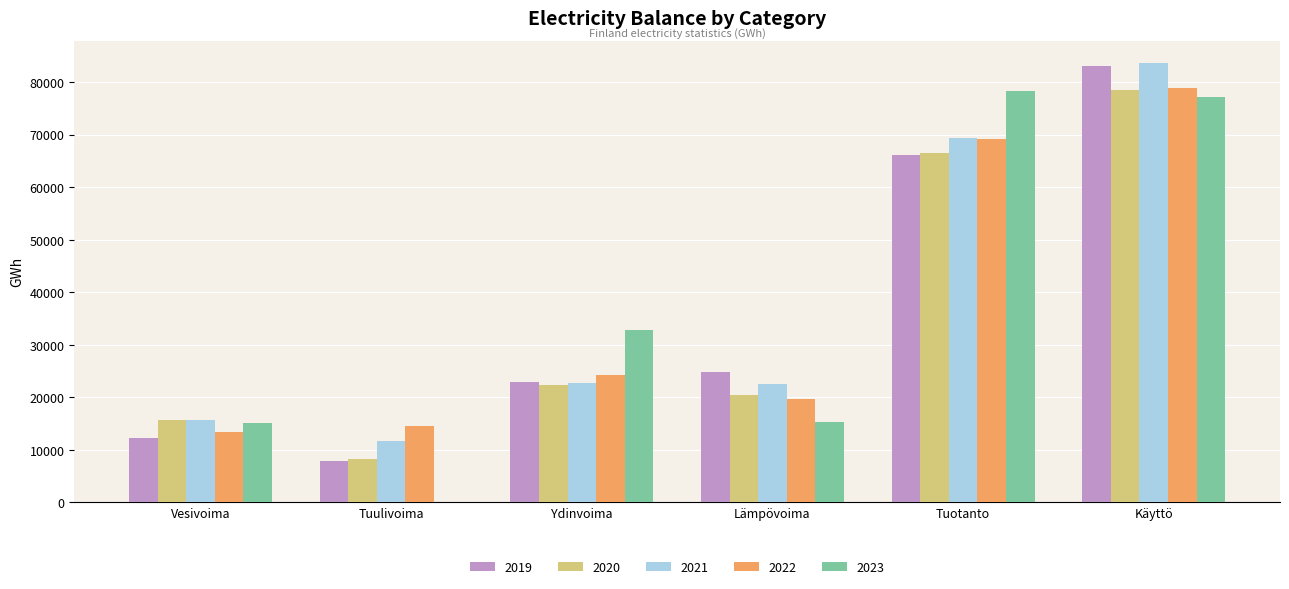

At which category is the sum across all series the highest?

Käyttö